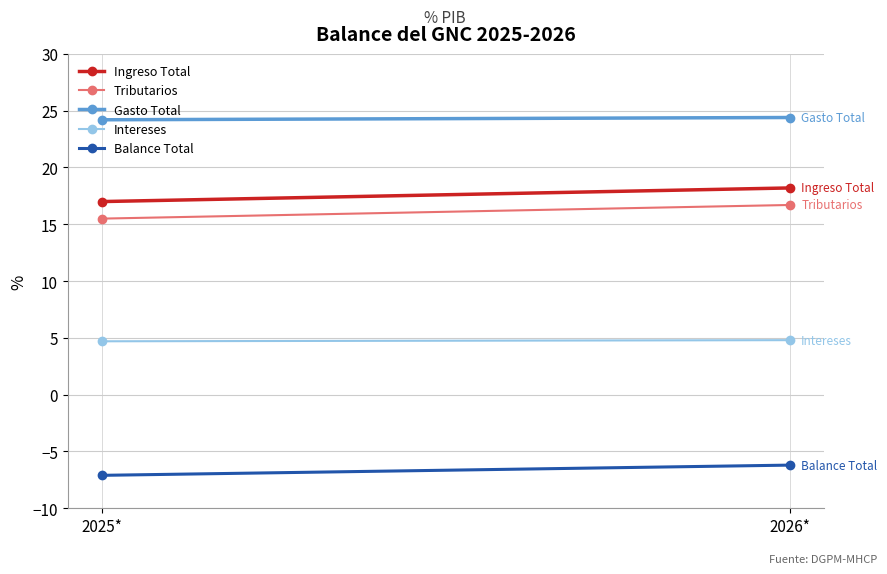

What is the label of the 2nd point from the right?

2025*